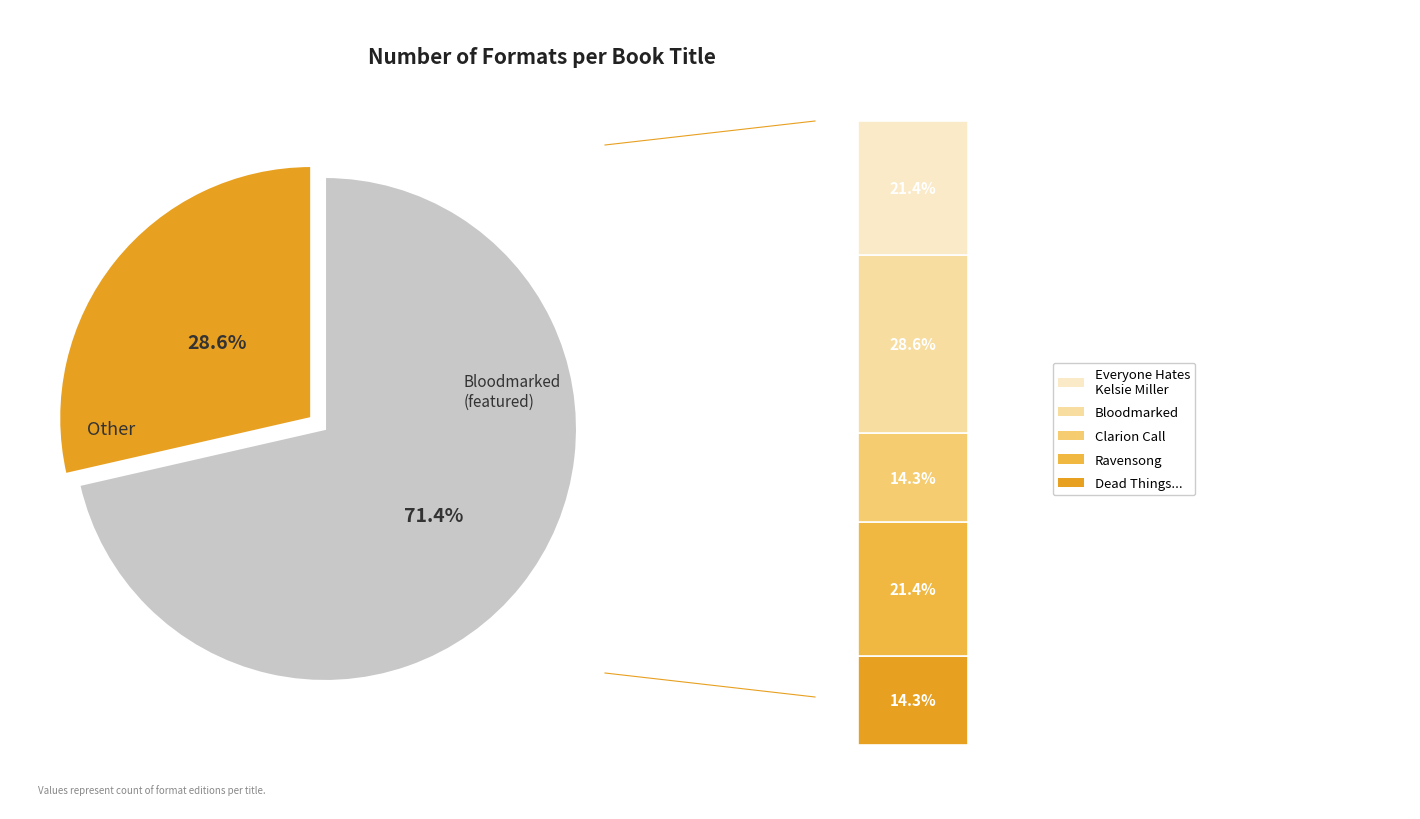

To the nearest percent, what portion does Bloodmarked represent?

29%